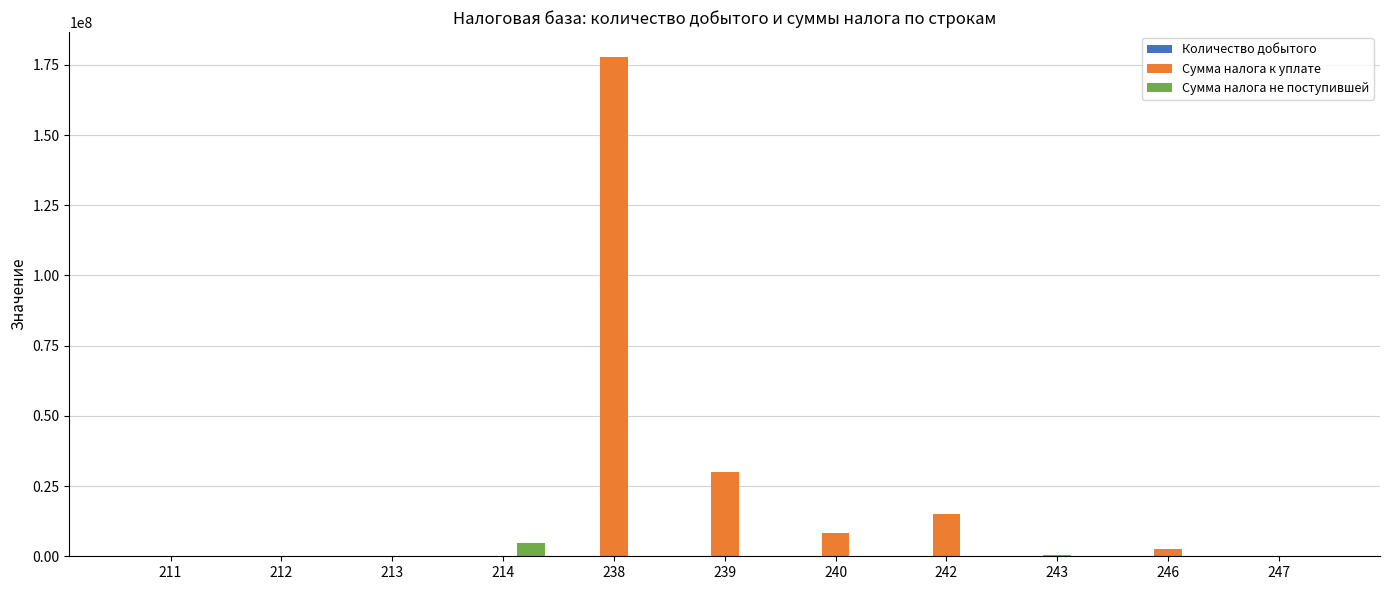

Count the number of categories in the chart.

11